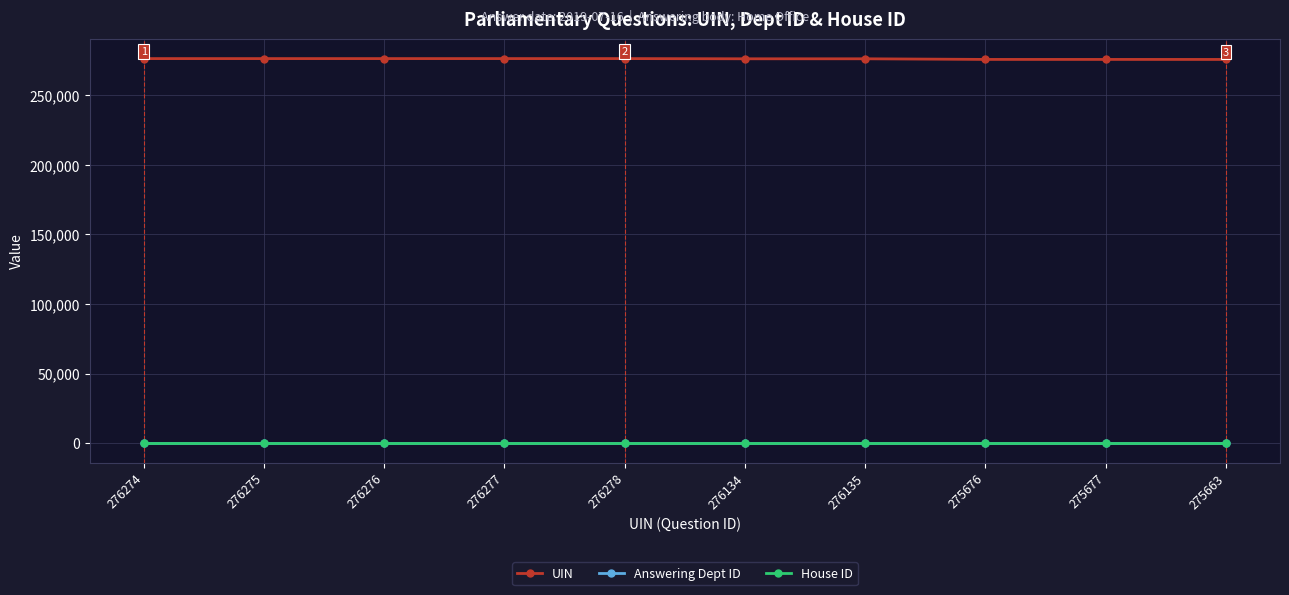

List the labels in order of Answering Dept ID value, largest first.

276274, 276275, 276276, 276277, 276278, 276134, 276135, 275676, 275677, 275663